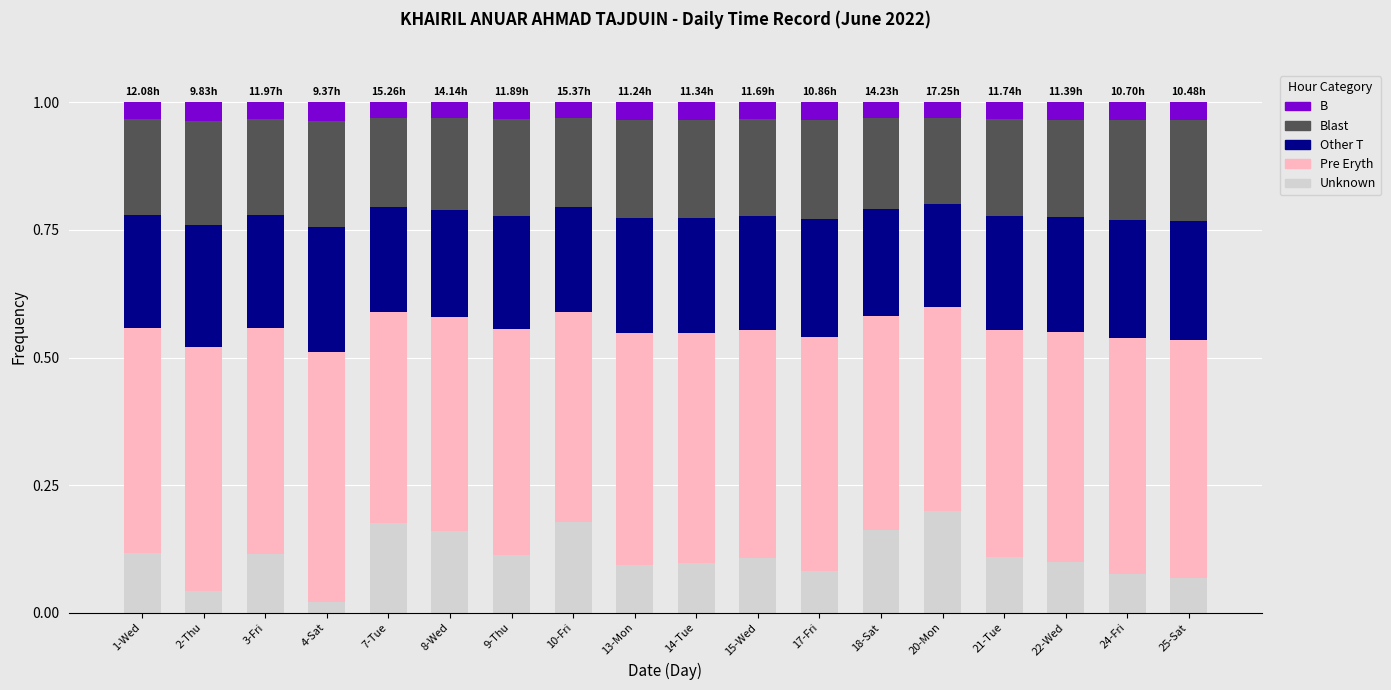

Are the bars grouped side by side (vs. stacked)?

No